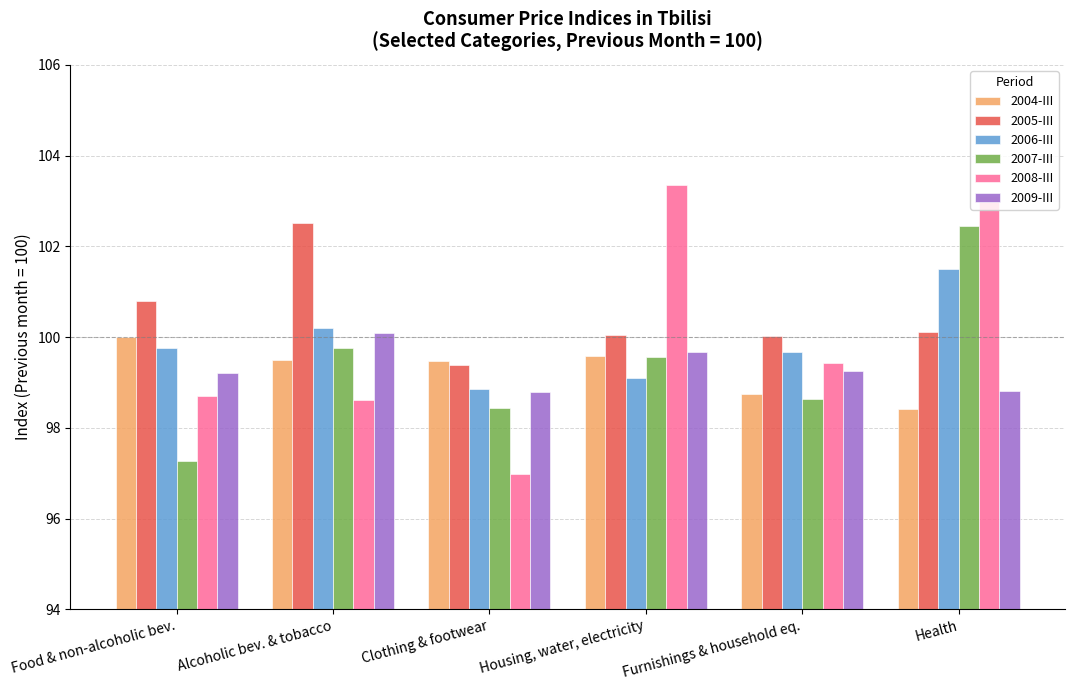

What is the difference between the highest and lowest values at Clothing & footwear?

2.5